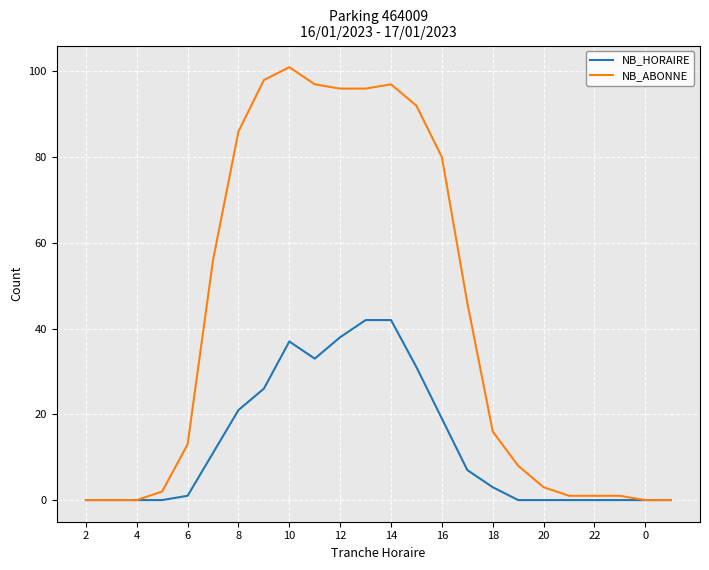

Which series has the widest spread of values?

NB_ABONNE